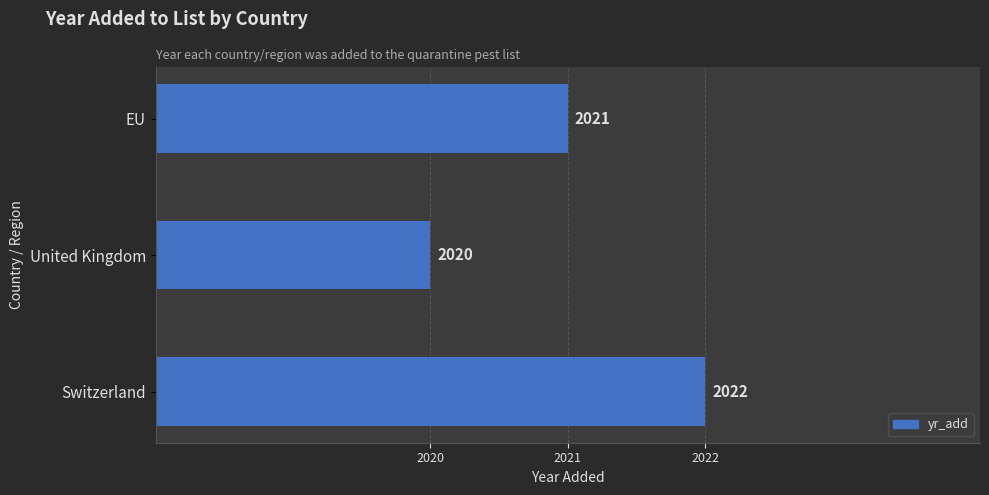

Are the bars horizontal?

Yes